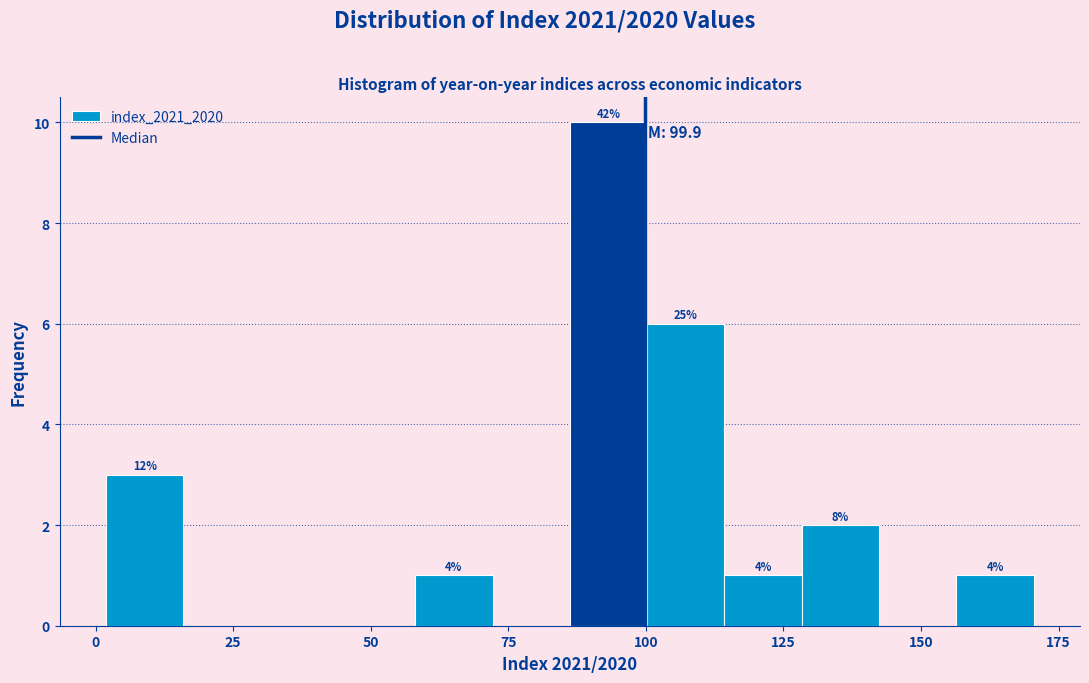

Around what value on the x-axis is the tallest bar? Give the approximate position of its centre, as read against the axis.

95